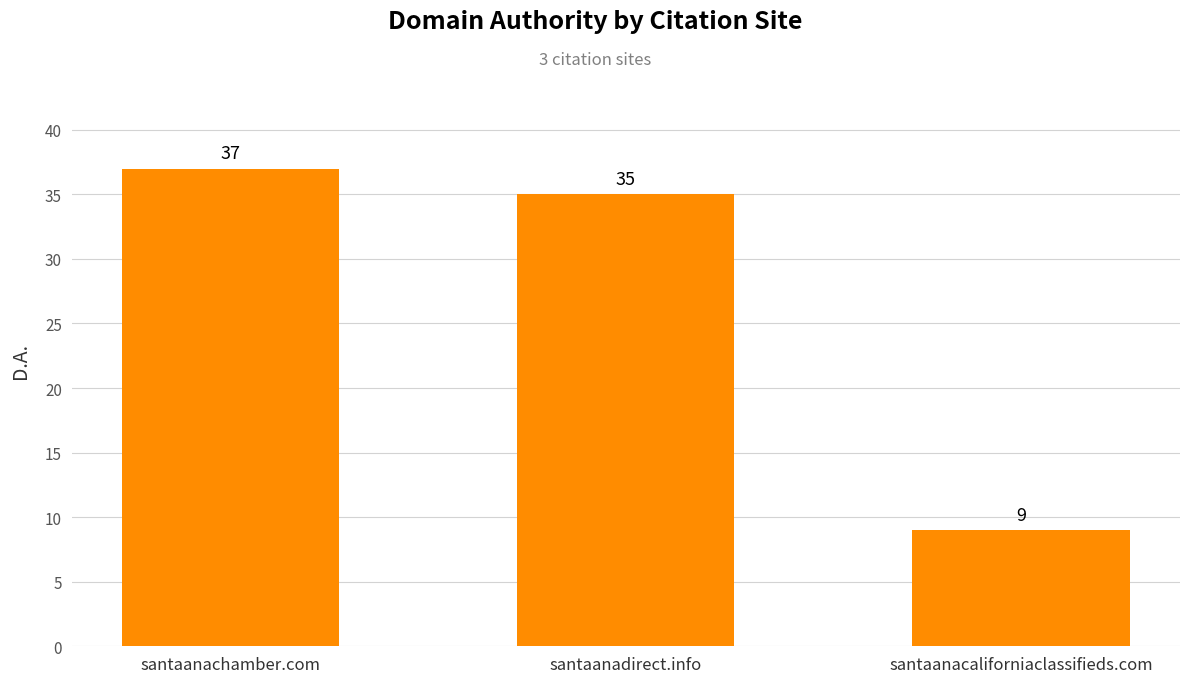

What is the difference between the values at santaanadirect.info and santaanacaliforniaclassifieds.com?

26